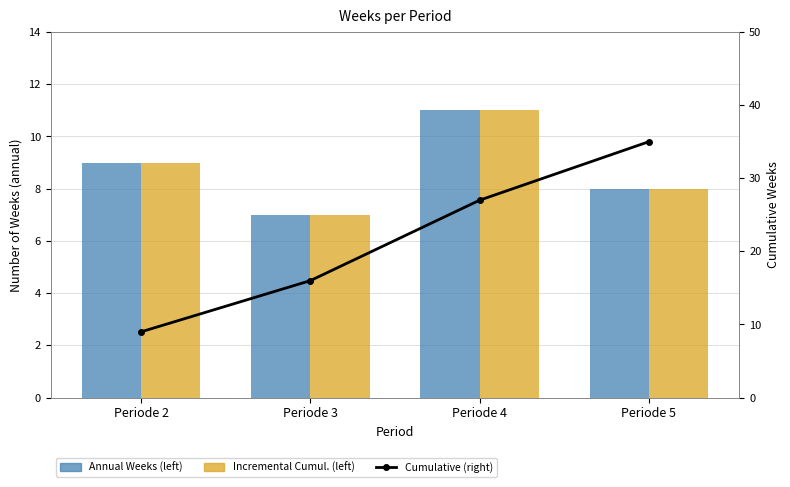

At which category does the chart reach its peak across all series?

Periode 5